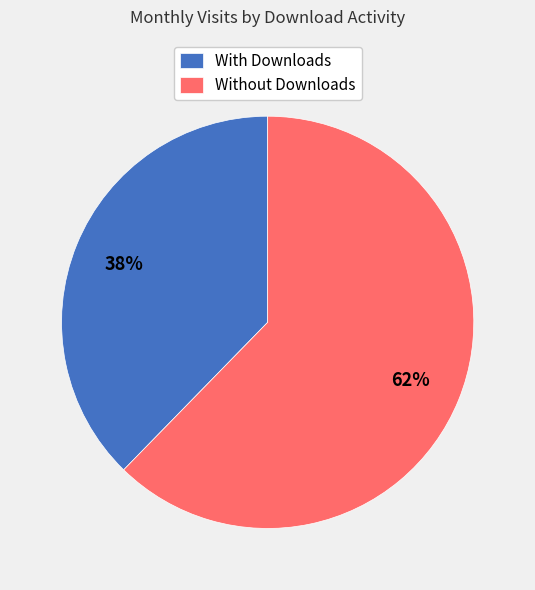

The With Downloads slice represents 38% of the pie. True or false?

True